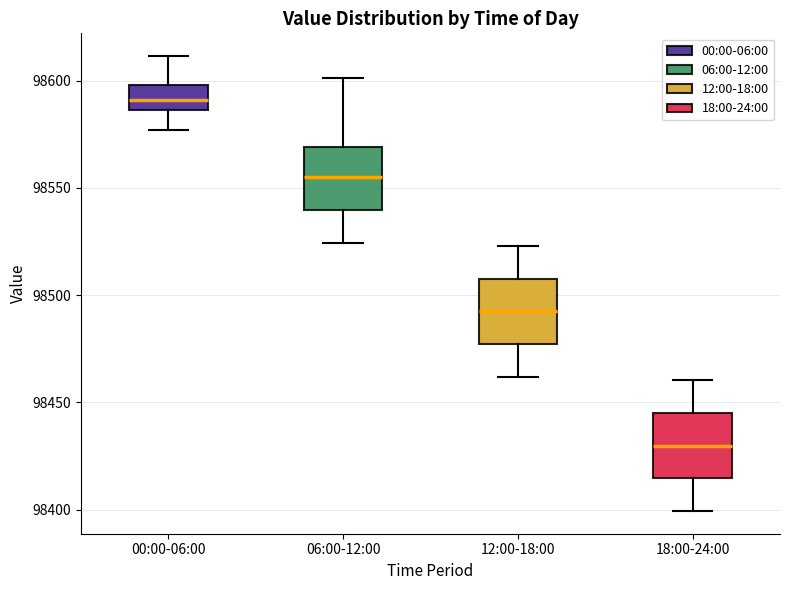

Where is the upper edge of the box for 00:00-06:00 on the y-axis? The values are not printed on the chart, so give them approximately, as read against the axis.

98600